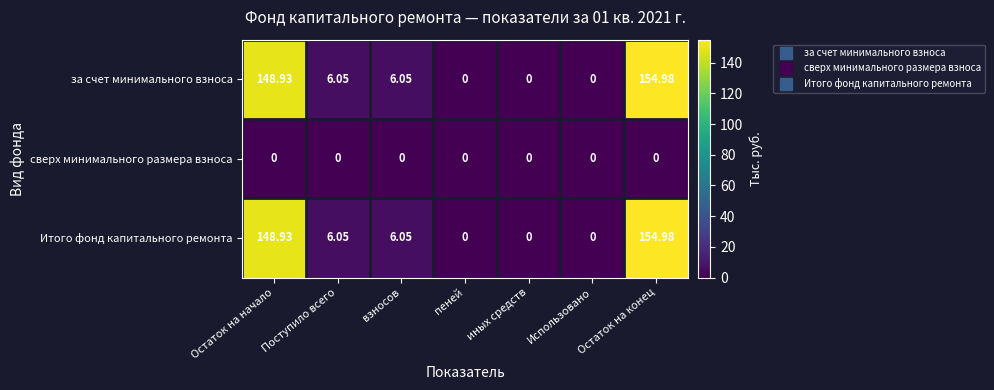

At which category is the sum across all series the highest?

Остаток на конец